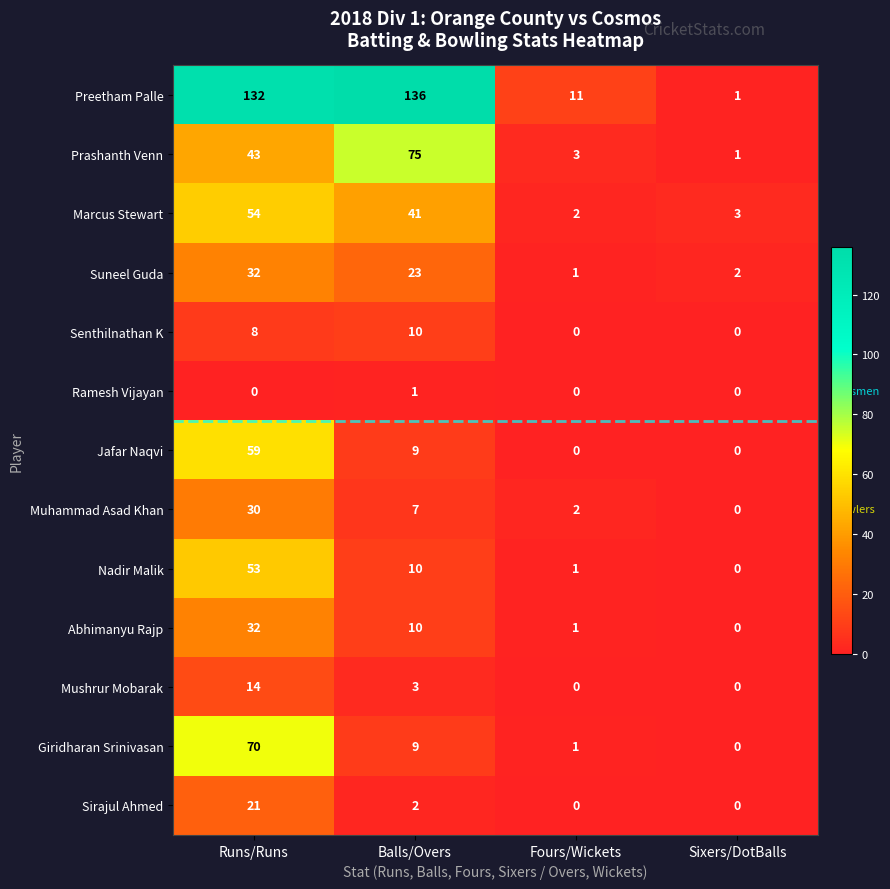

At which label does Suneel Guda reach its minimum?

Fours/Wickets